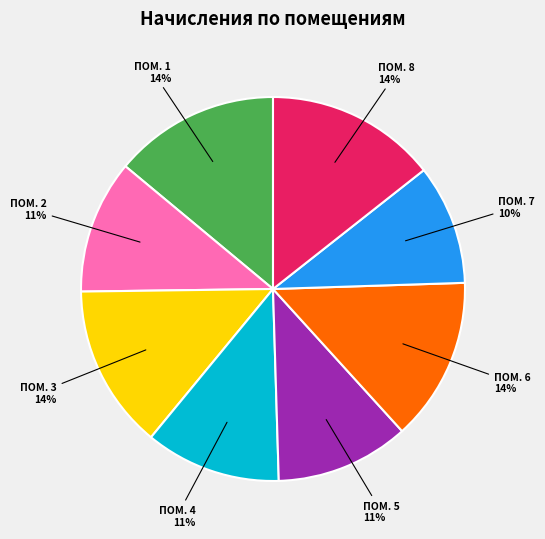

What percentage is the ПОМ. 1 14% slice, to the nearest percent?

14%